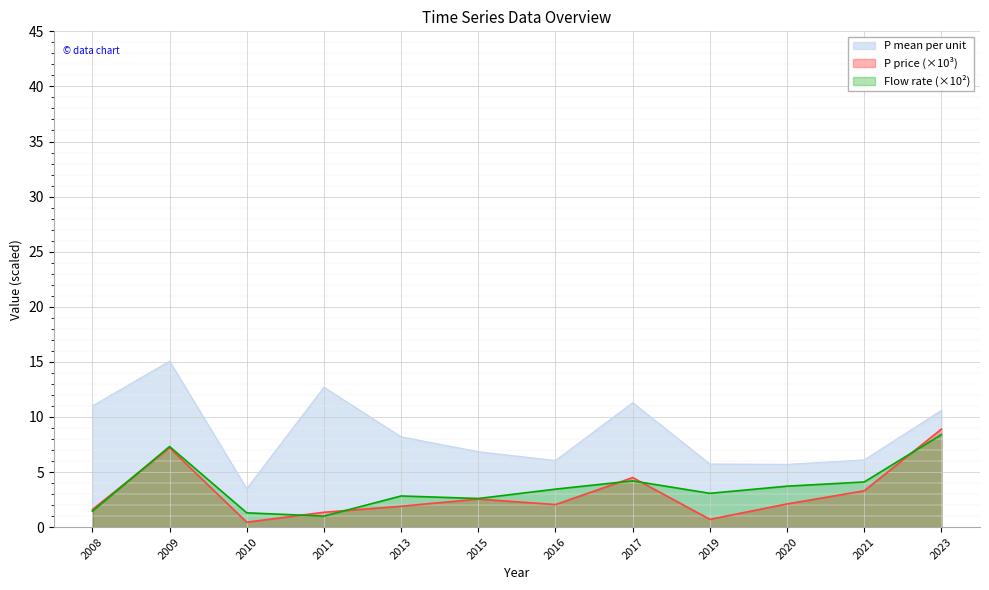

How many interior local peaks does the flow_rate series have?

3